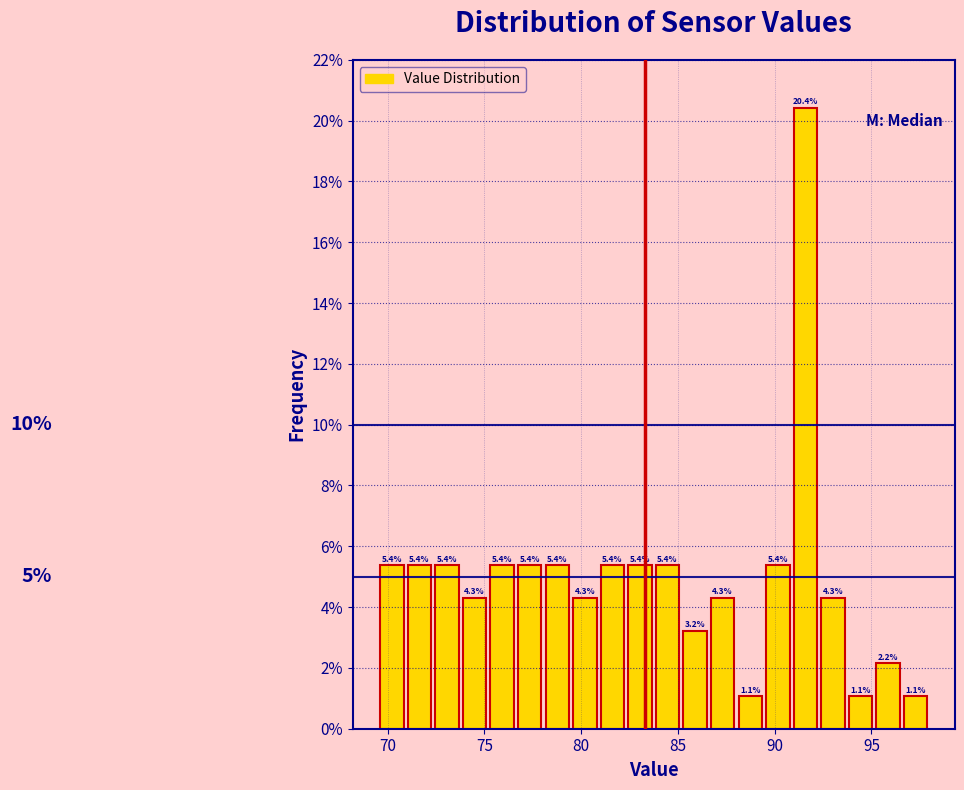

Around what value on the x-axis is the tallest bar? Give the approximate position of its centre, as read against the axis.

91.5